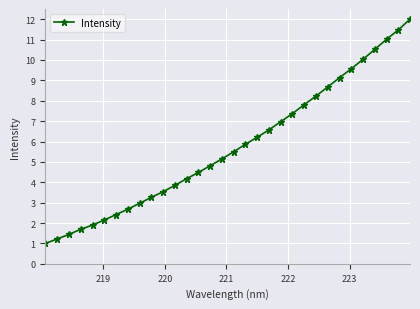

What is the minimum value shown in the chart?

1.0